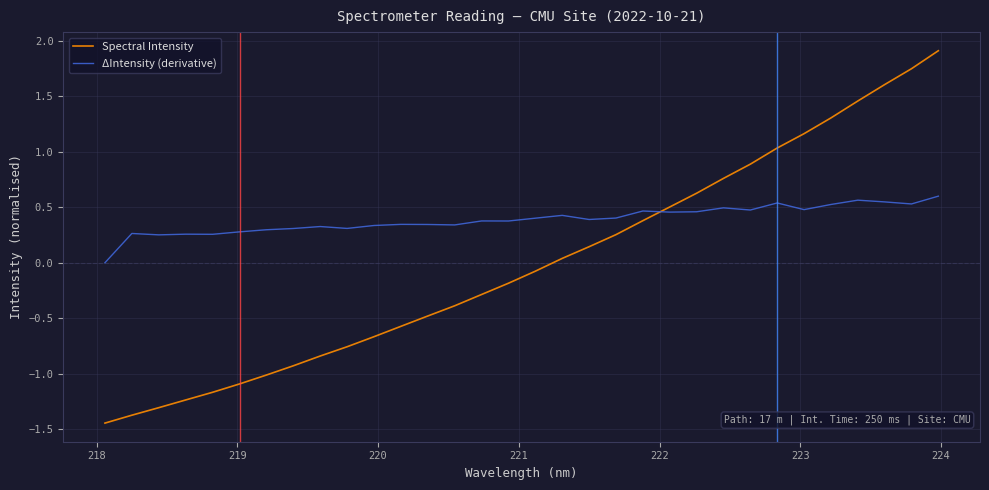

Rank the series by their maximum value, from lowest to highest.

ΔIntensity (derivative), Spectral Intensity